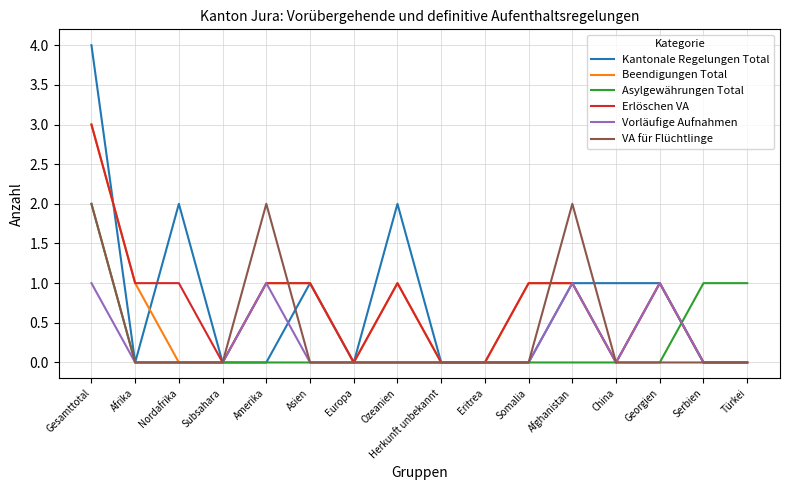

True or false: VA für Flüchtlinge has more than 1 interior local peaks.

True